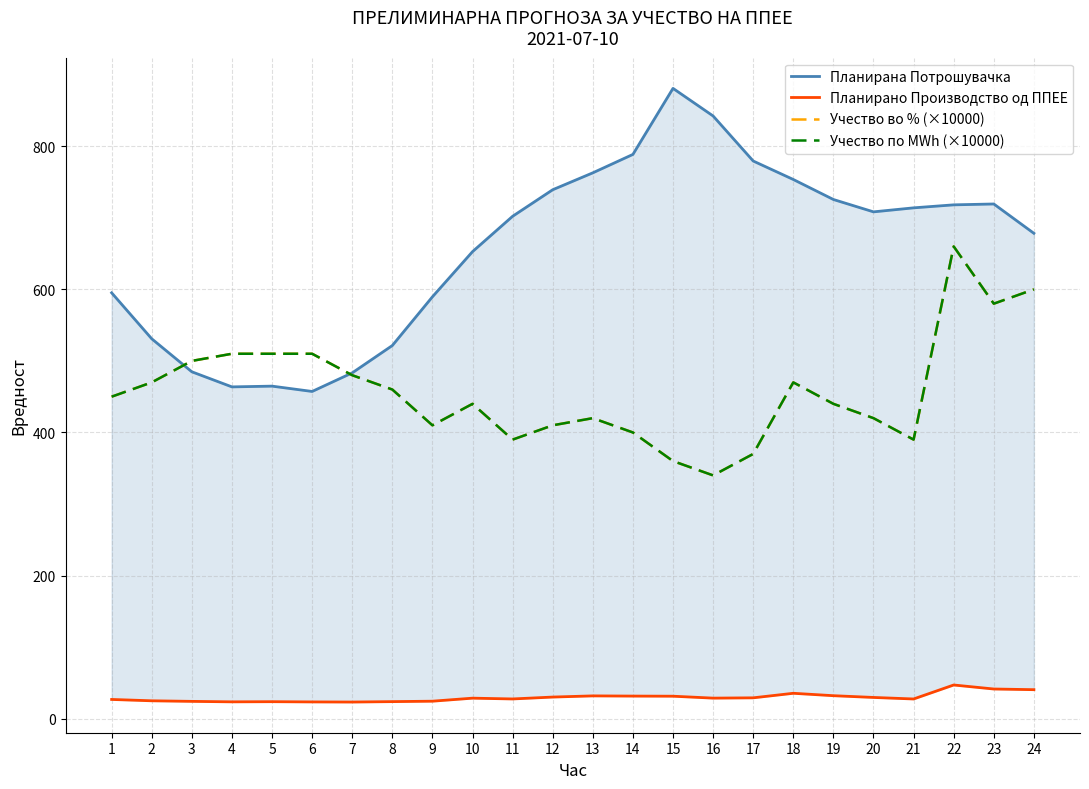

True or false: Планирано Производство од ППЕЕ and Учество во % (×10000) intersect in this chart.

False